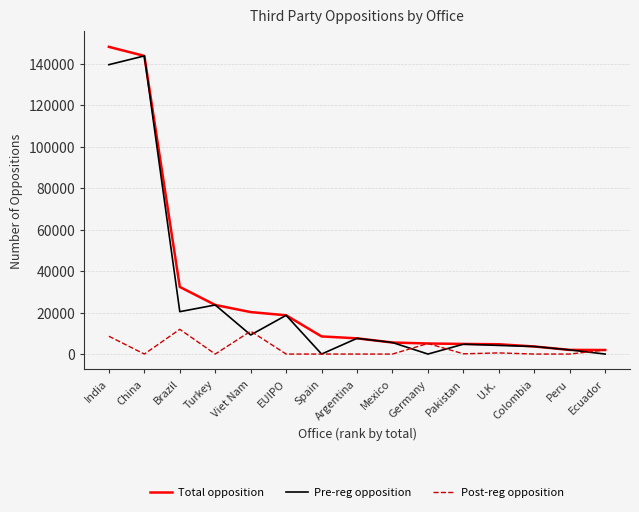

Which series has the largest total across all categories?

Total opposition